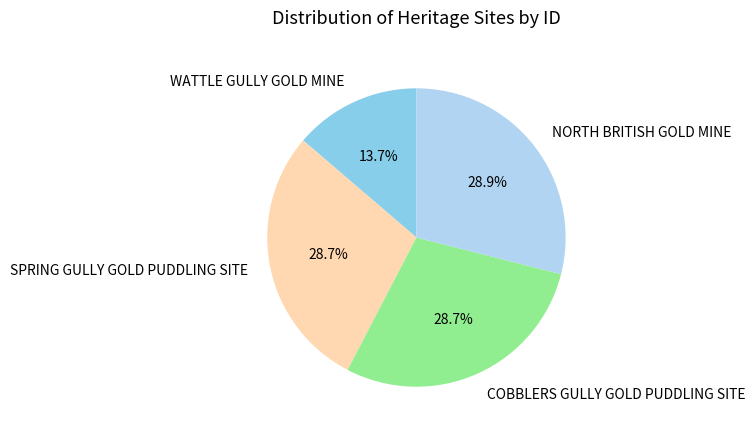

Which category has the smallest portion of the pie?

WATTLE GULLY GOLD MINE